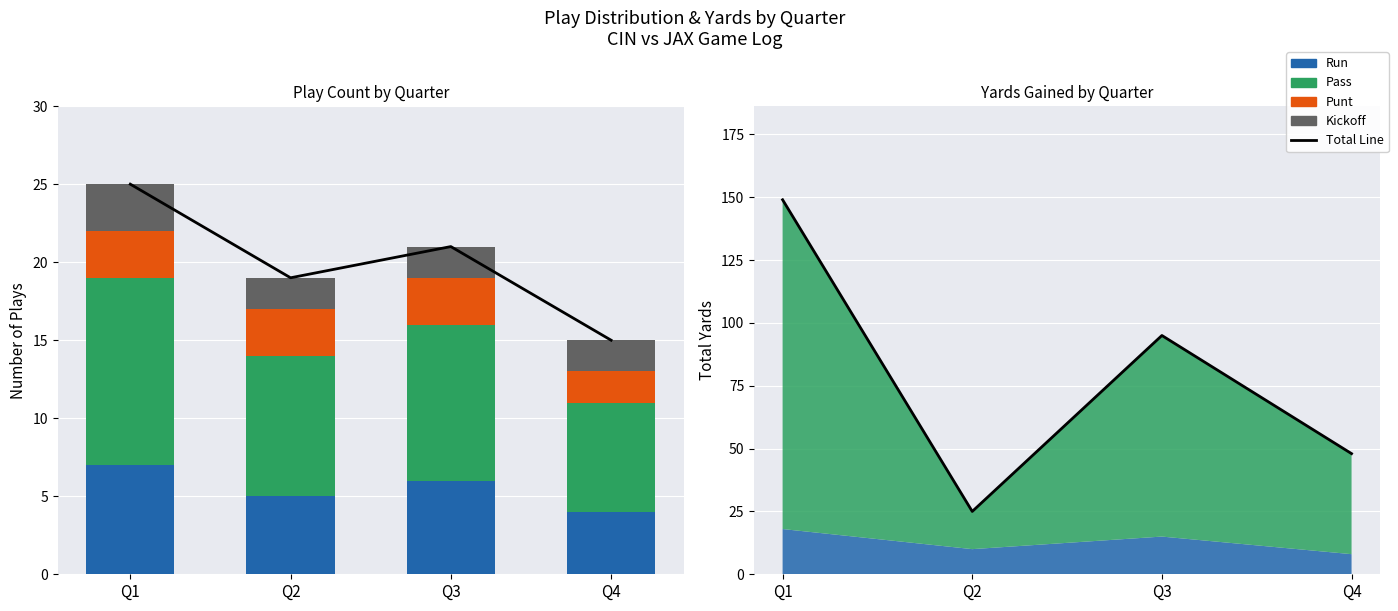

Is the value of kickoff at Q4 greater than the value of run at Q2?

No